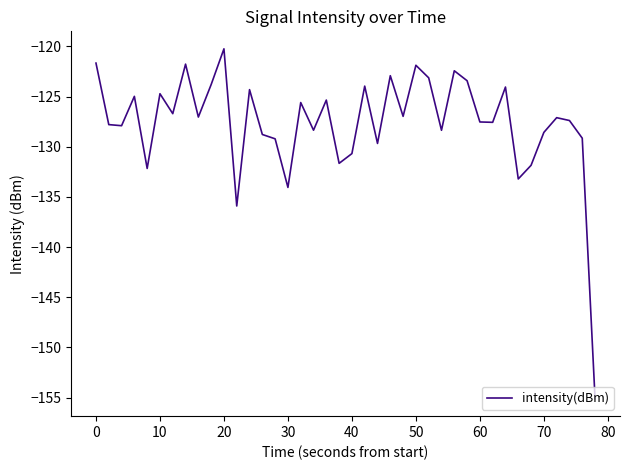

What is the minimum value shown in the chart?

-155.1